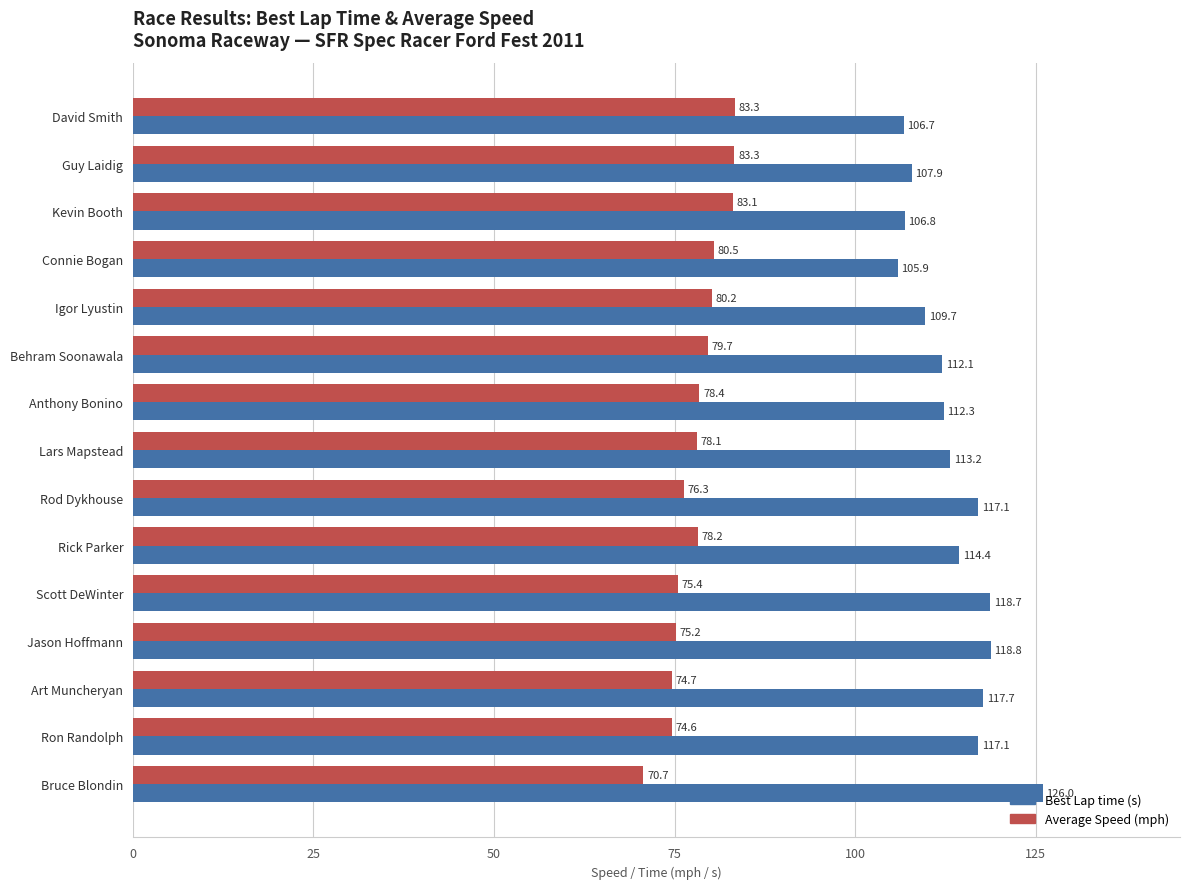

What is the smallest value displayed?

70.7